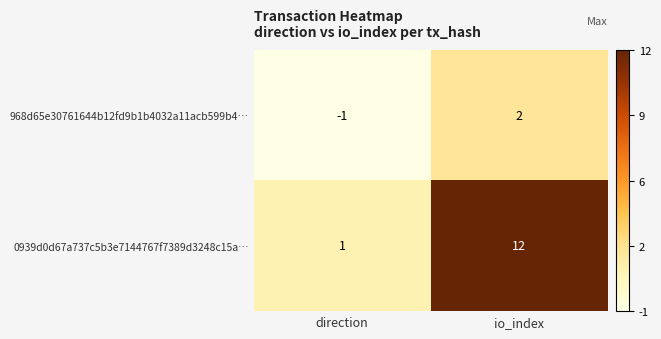

Reading left to right, list all the values displayed in this chart.

968d65e30761644b12fd9b1b4032a11acb599b4…: direction=-1	io_index=2
0939d0d67a737c5b3e7144767f7389d3248c15a…: direction=1	io_index=12